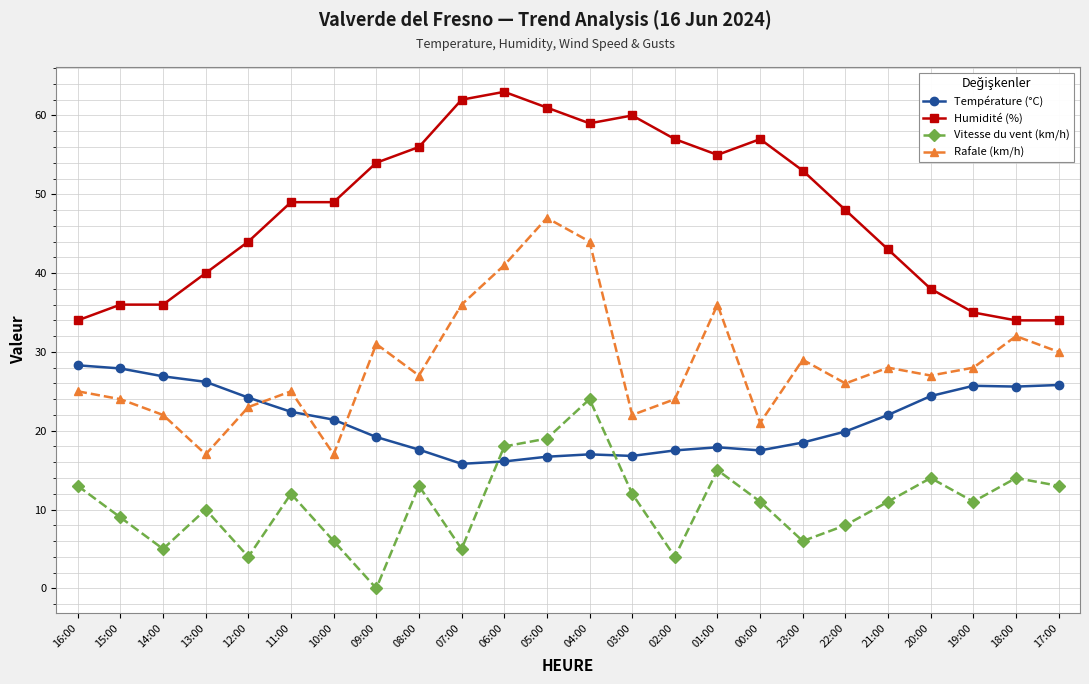

Which category has the highest value in the Humidité (%) series?

06:00